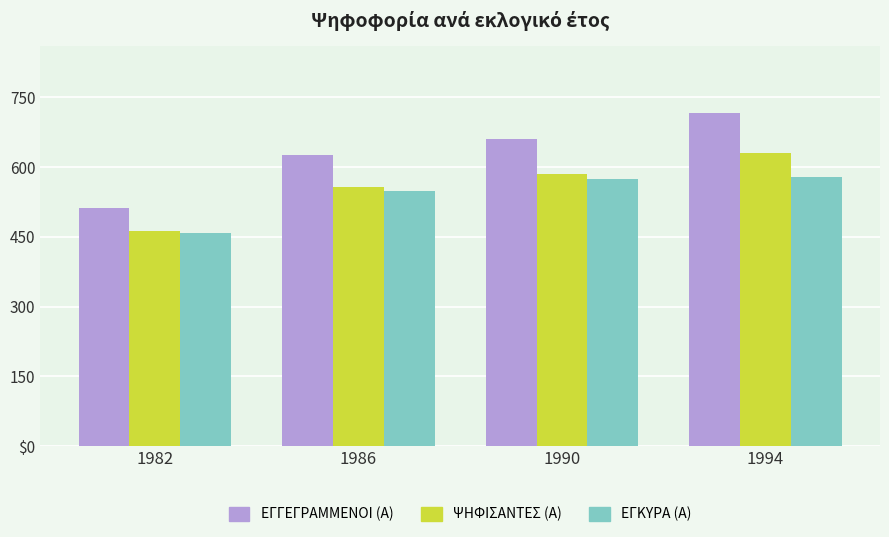

Reading left to right, transcribe all the data shown in this chart.

ΕΓΓΕΓΡΑΜΜΕΝΟΙ (Α): 511	626	660	716
ΨΗΦΙΣΑΝΤΕΣ (Α): 462	556	584	629
ΕΓΚΥΡΑ (Α): 459	549	574	579